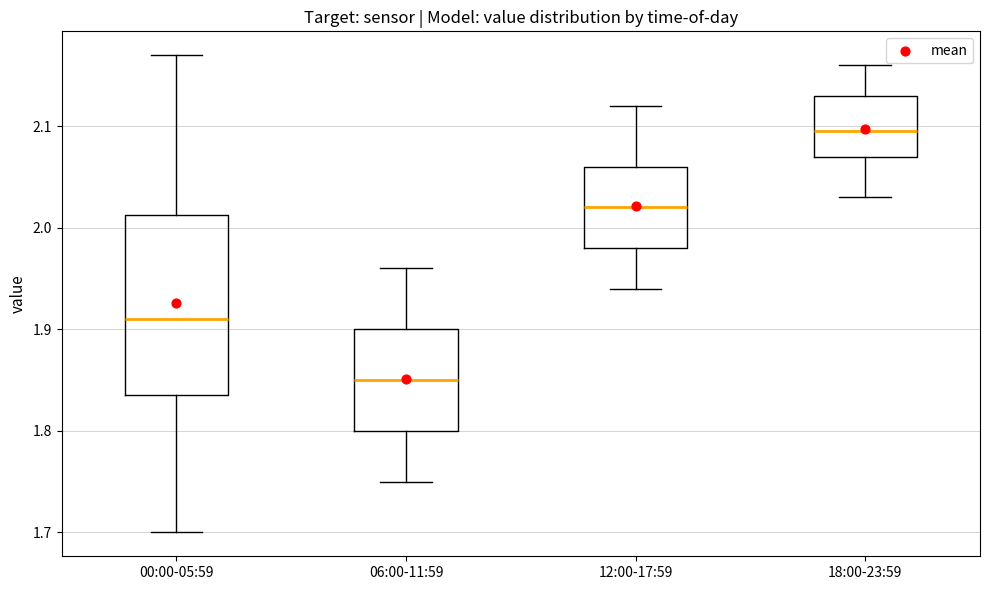

Which box's median line is the lowest?

06:00-11:59